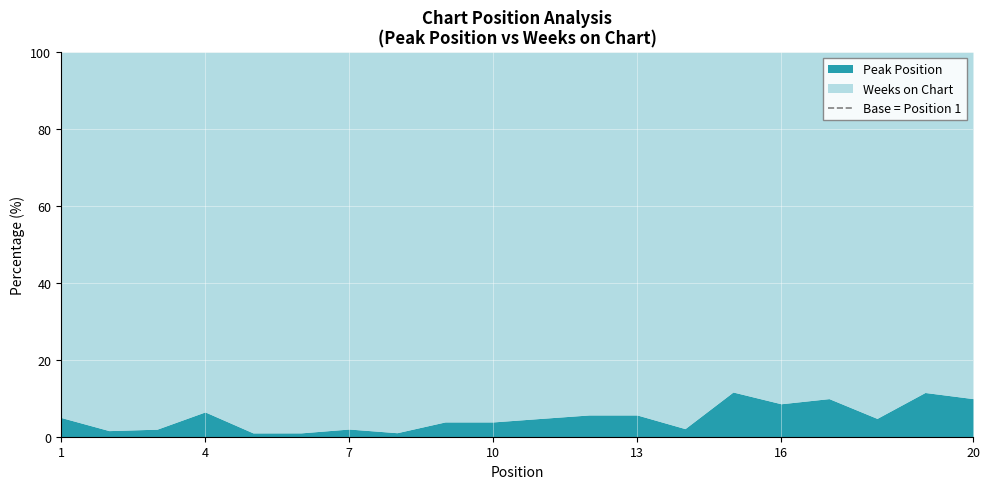

What is the maximum value for Peak Position?

11.6